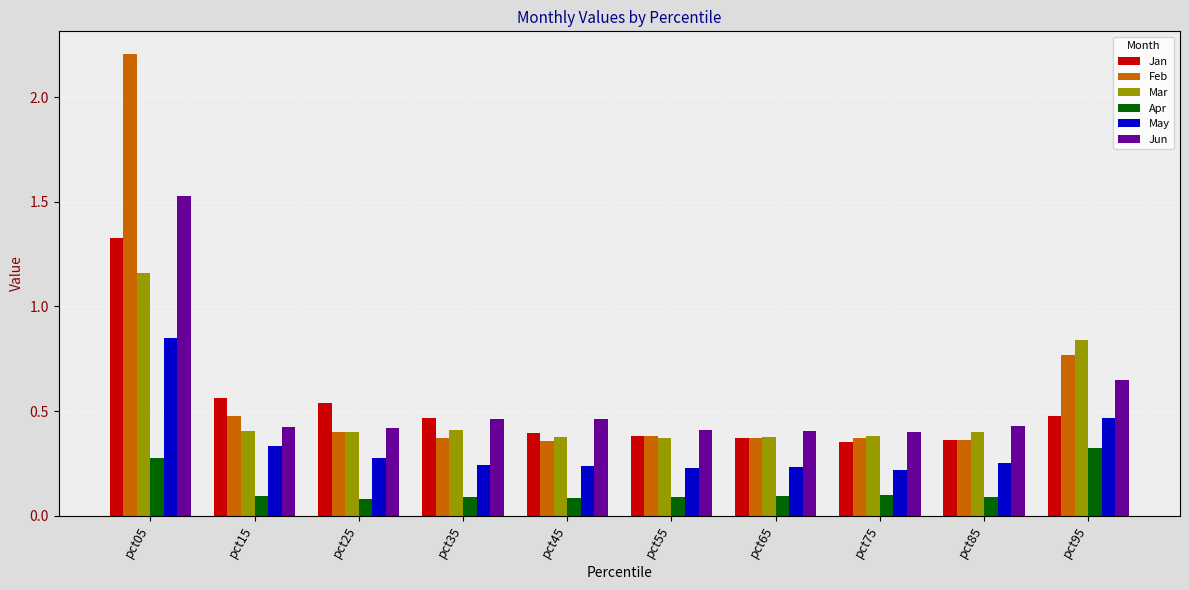

List the series in order of their peak value, lowest first.

Apr, May, Mar, Jan, Jun, Feb